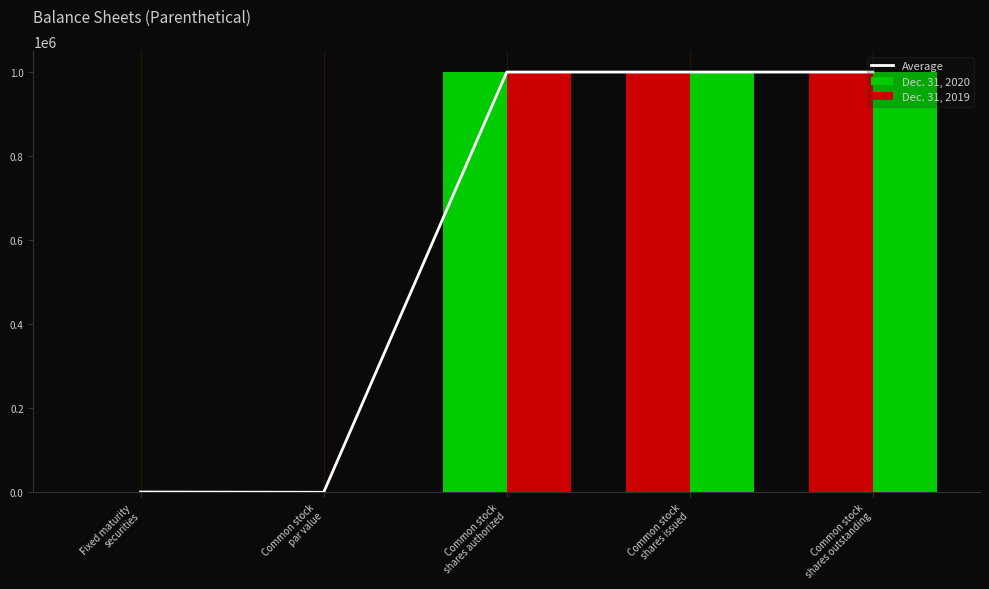

What is the difference between the second highest and second lowest values in the Dec. 31, 2019 series?

999239.2